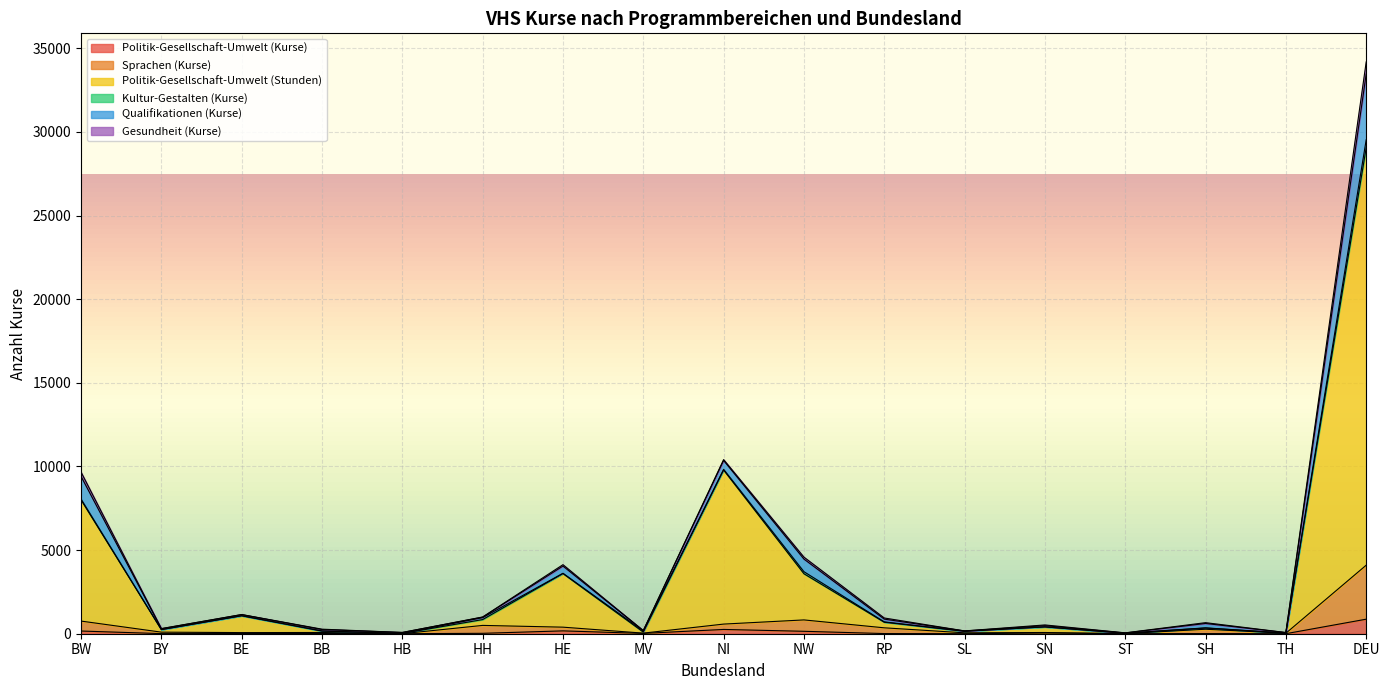

True or false: Politik-Gesellschaft-Umwelt (Stunden) and Sprachen (Kurse) cross at least once.

False